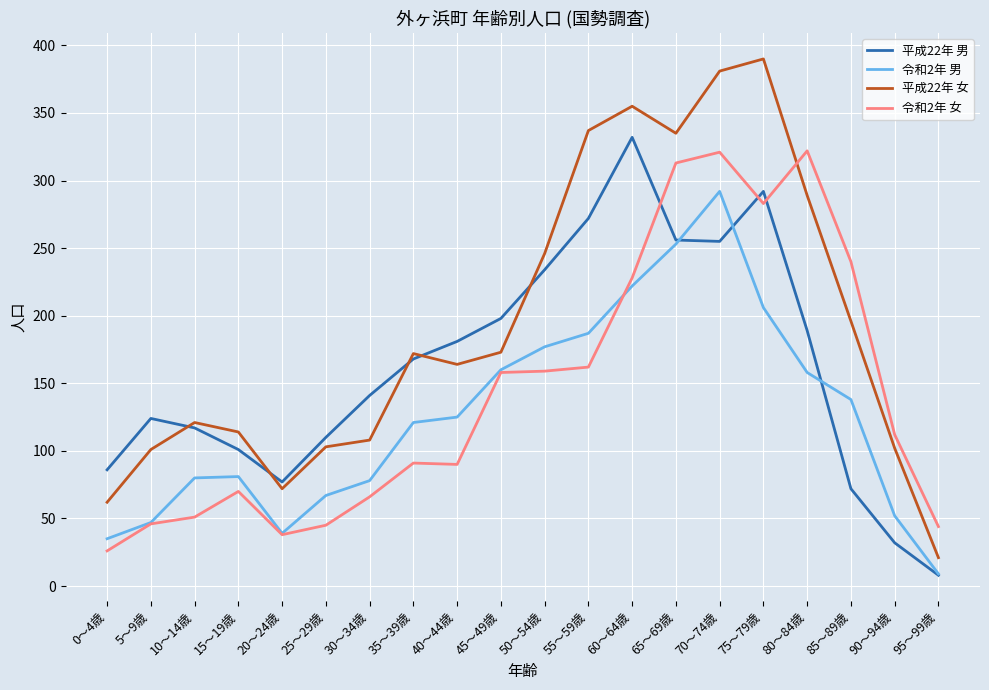

True or false: 令和2年 女 has more than 0 points higher than both neighbors.

True